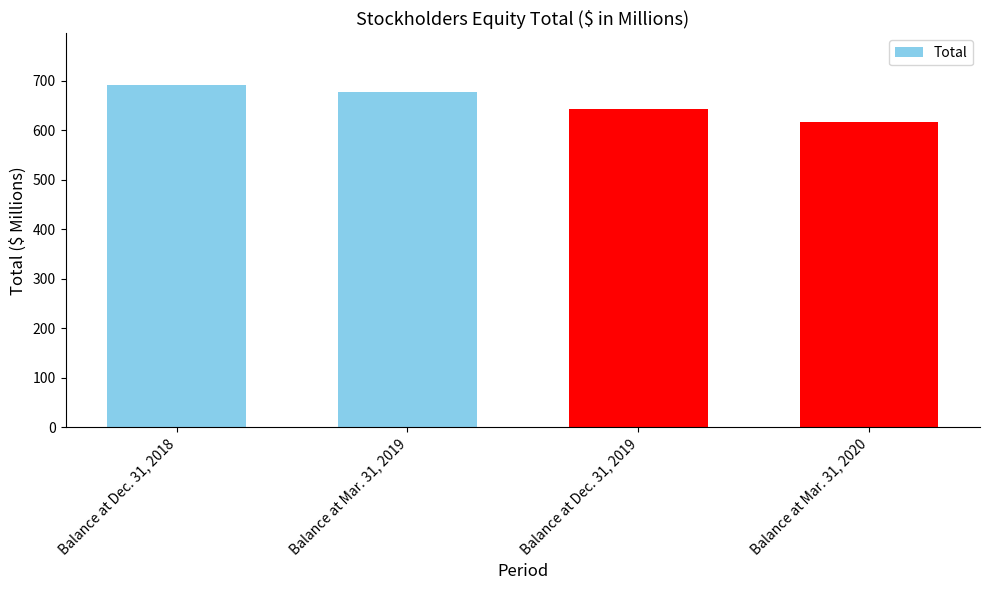

What is the label of the 1st bar from the left?

Balance at Dec. 31, 2018